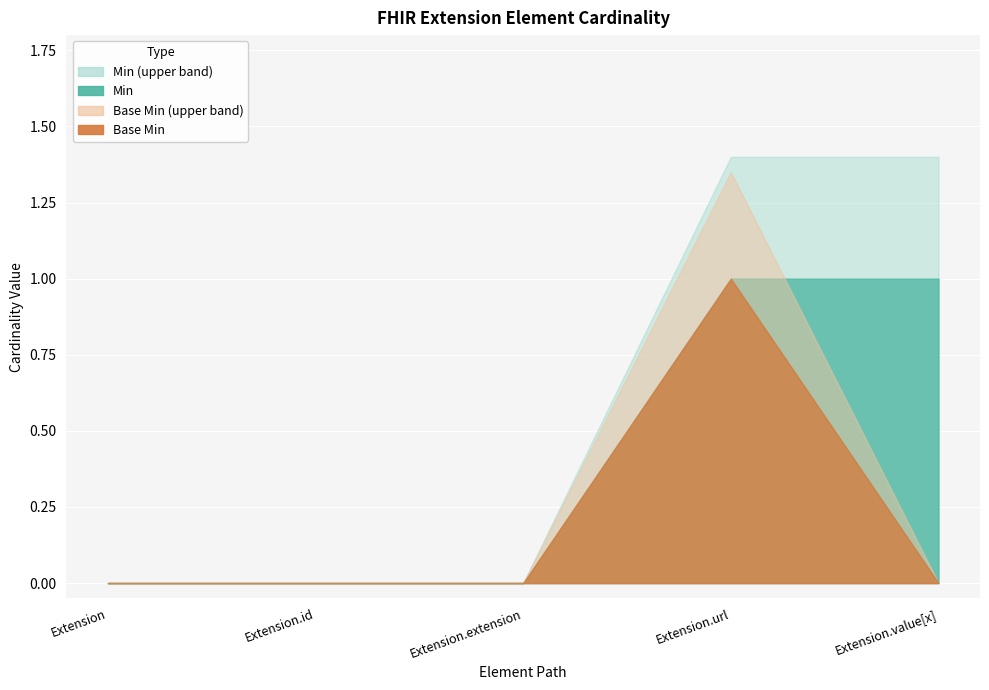

What are all the series names shown in the legend?

Min, Base Min